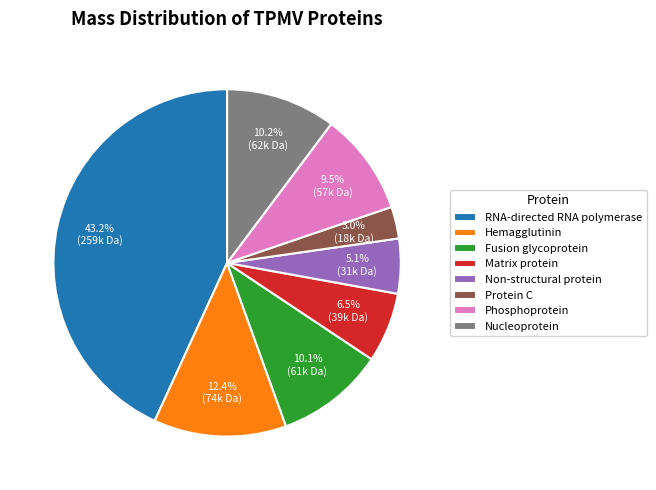

To the nearest percent, what is the average slice percentage?

12%